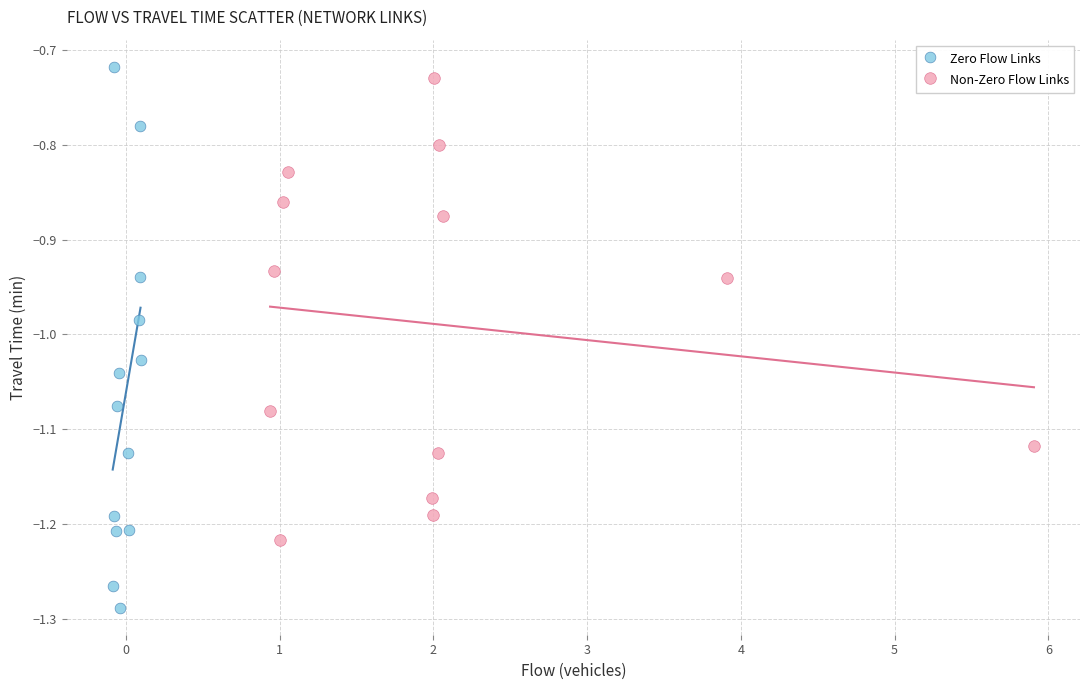

What are all the series names shown in the legend?

Zero Flow Links, Non-Zero Flow Links